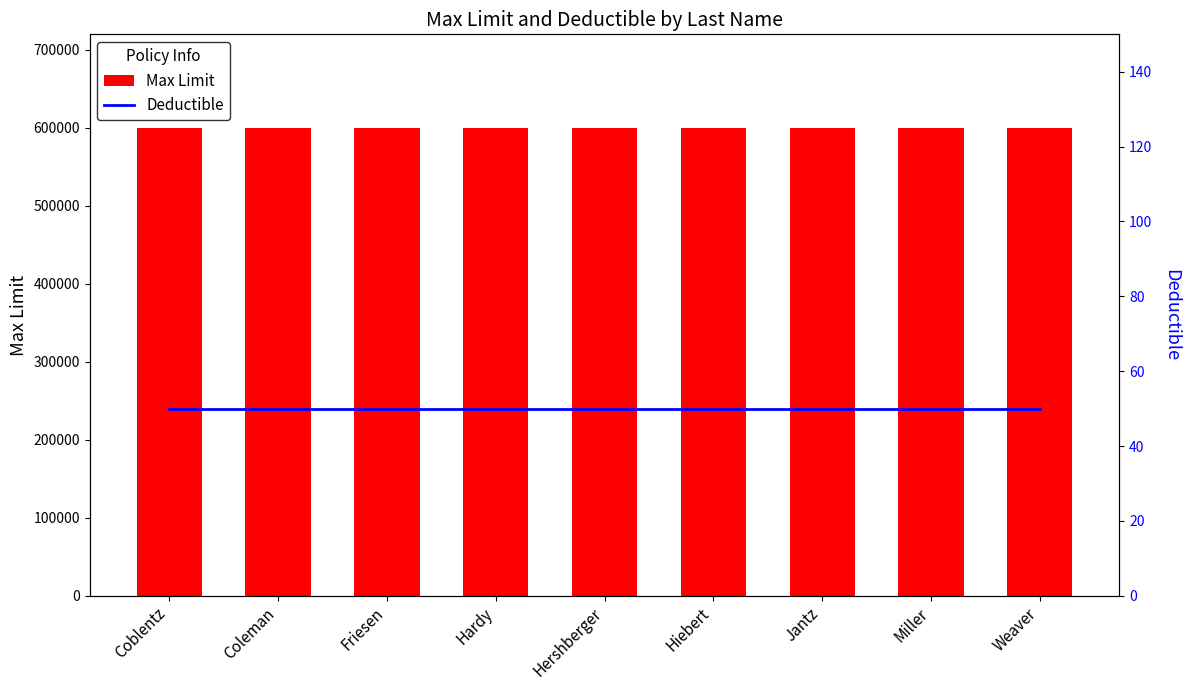

What are all the series names shown in the legend?

Max Limit, Deductible